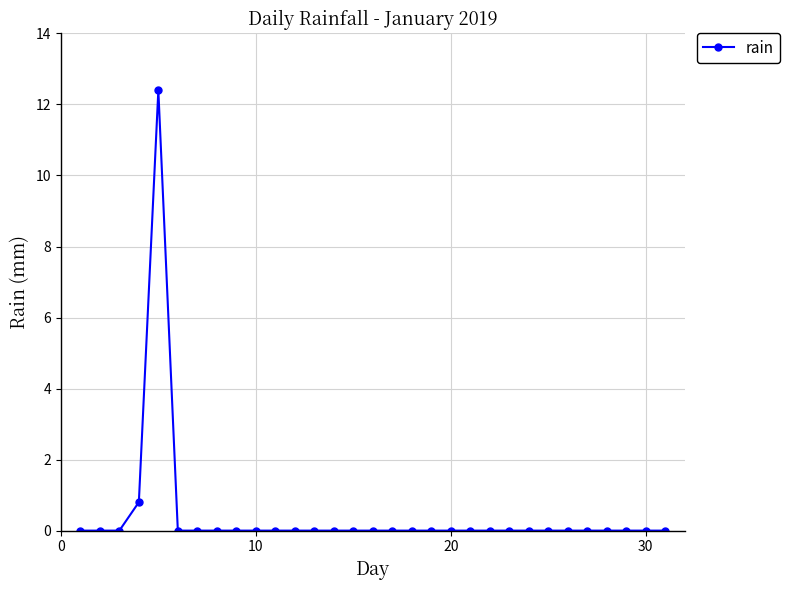

True or false: there are more than 0 points higher than both neighbors.

True